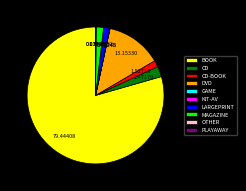

Do LARGEPRINT and CD together represent more than half of the pie?

No